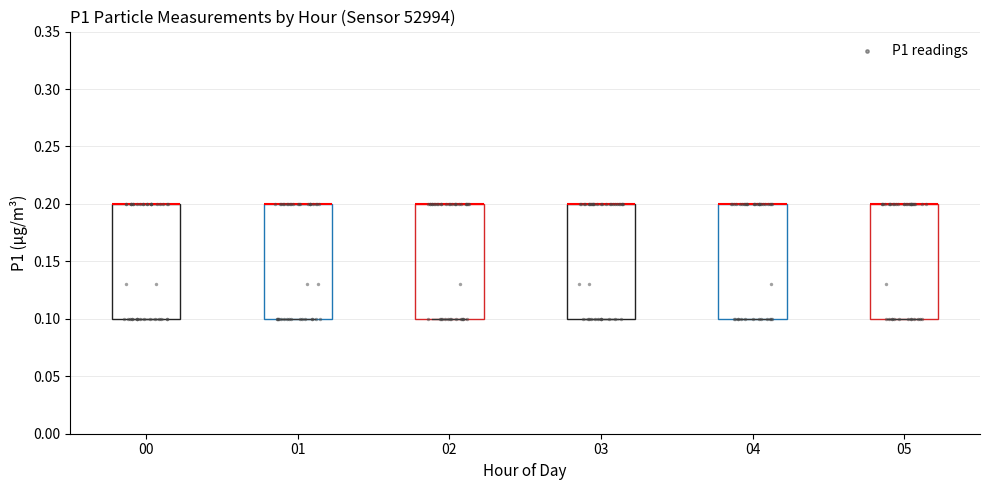

Reading left to right, read every box against the y-axis: the position of its median line, the range the box covers, and the ends of its whiskers. The values are not printed on the chart, so give them approximately, as read against the axis.

00: median 0.2 (drawn on the box's upper edge), box 0.1 to 0.2, whiskers 0.1 to 0.2
01: median 0.2 (drawn on the box's upper edge), box 0.1 to 0.2, whiskers 0.1 to 0.2
02: median 0.2 (drawn on the box's upper edge), box 0.1 to 0.2, whiskers 0.1 to 0.2
03: median 0.2 (drawn on the box's upper edge), box 0.1 to 0.2, whiskers 0.1 to 0.2
04: median 0.2 (drawn on the box's upper edge), box 0.1 to 0.2, whiskers 0.1 to 0.2
05: median 0.2 (drawn on the box's upper edge), box 0.1 to 0.2, whiskers 0.1 to 0.2